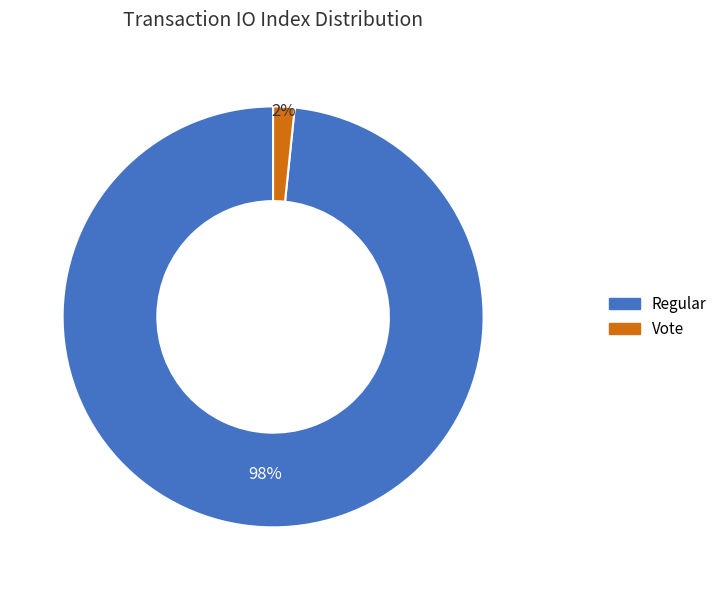

Which category has the biggest portion of the pie?

Regular